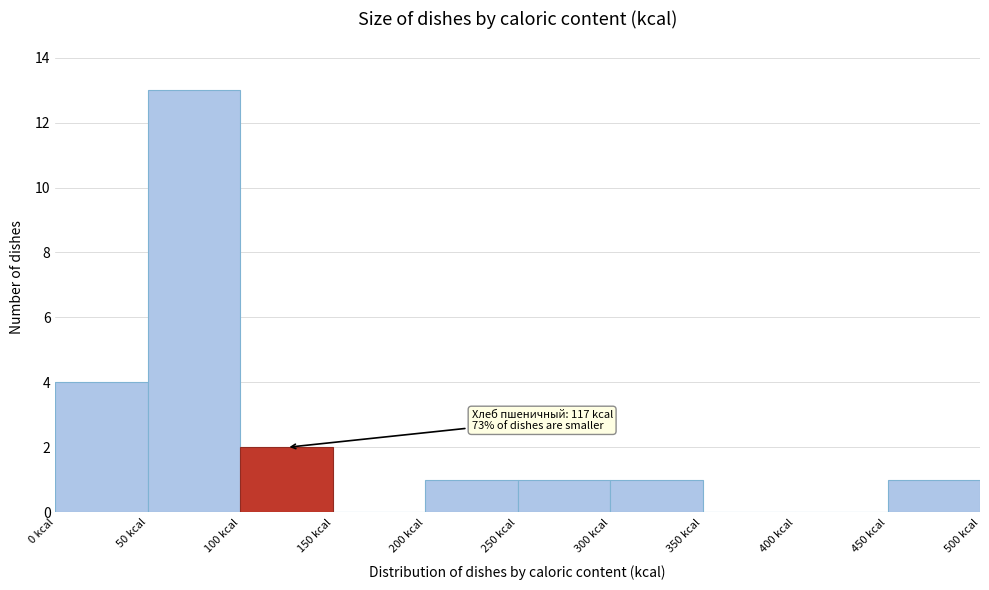

Which range on the x-axis has the tallest bar?

50 to 100